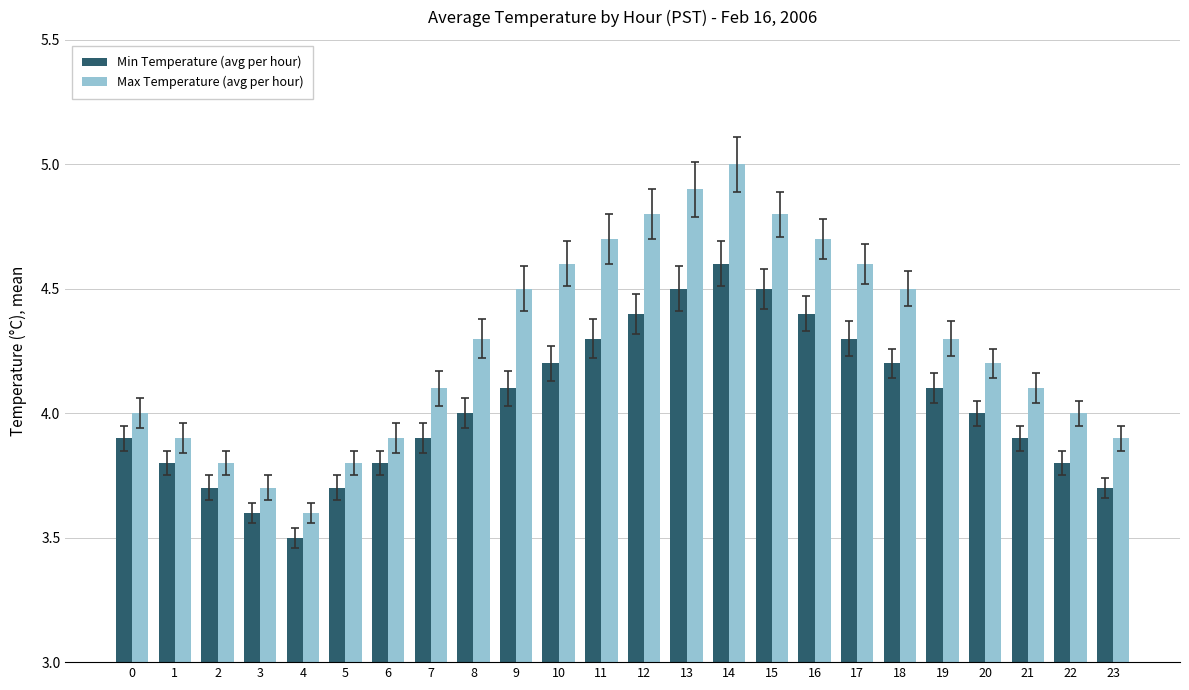

Read the Max Temperature (avg per hour) value at 2.

3.8